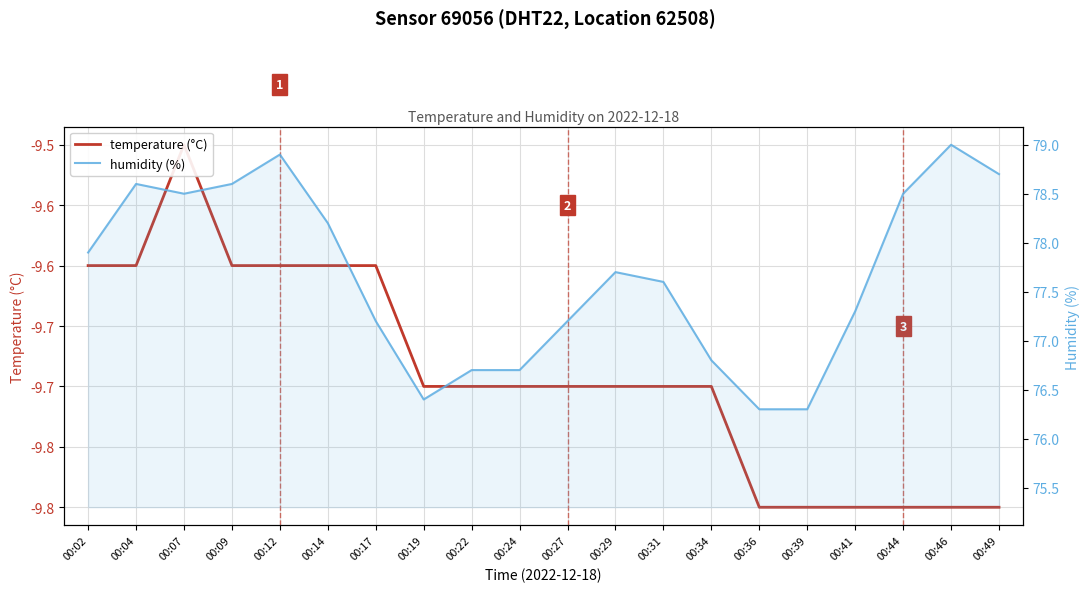

Reading left to right, transcribe all the data shown in this chart.

temperature (°C): -9.6	-9.6	-9.5	-9.6	-9.6	-9.6	-9.6	-9.7	-9.7	-9.7	-9.7	-9.7	-9.7	-9.7	-9.8	-9.8	-9.8	-9.8	-9.8	-9.8
humidity (%): 77.9	78.6	78.5	78.6	78.9	78.2	77.2	76.4	76.7	76.7	77.2	77.7	77.6	76.8	76.3	76.3	77.3	78.5	79.0	78.7